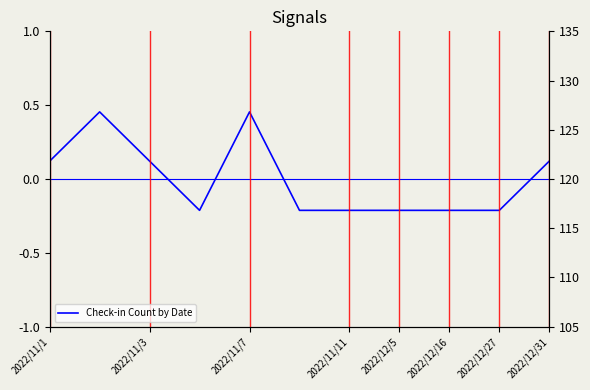

Reading right to left, transcribe all the data shown in this chart.

0.1	-0.2	-0.2	-0.2	-0.2	-0.2	0.5	-0.2	0.1	0.5	0.1